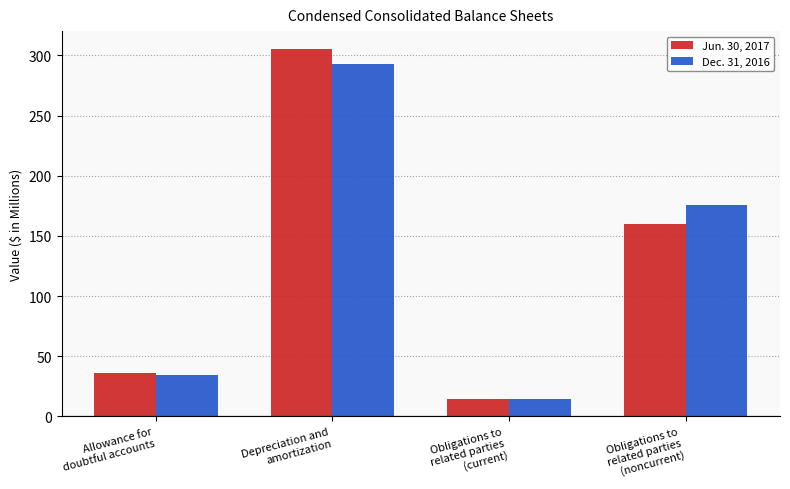

Is it true that Jun. 30, 2017 equals 14.5 at Obligations to
related parties
(current)?

True